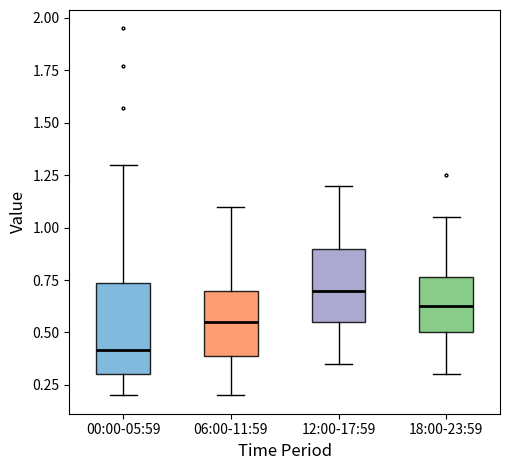

Where does the median line of the box for 06:00-11:59 sit on the y-axis? The values are not printed on the chart, so give them approximately, as read against the axis.

0.55